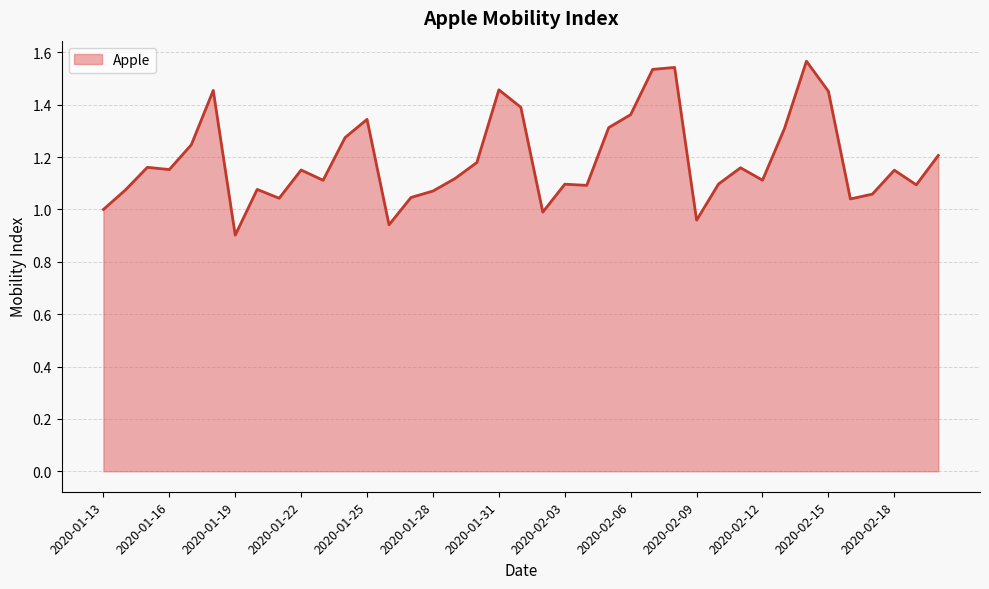

What is the difference between the maximum and minimum values?

0.7